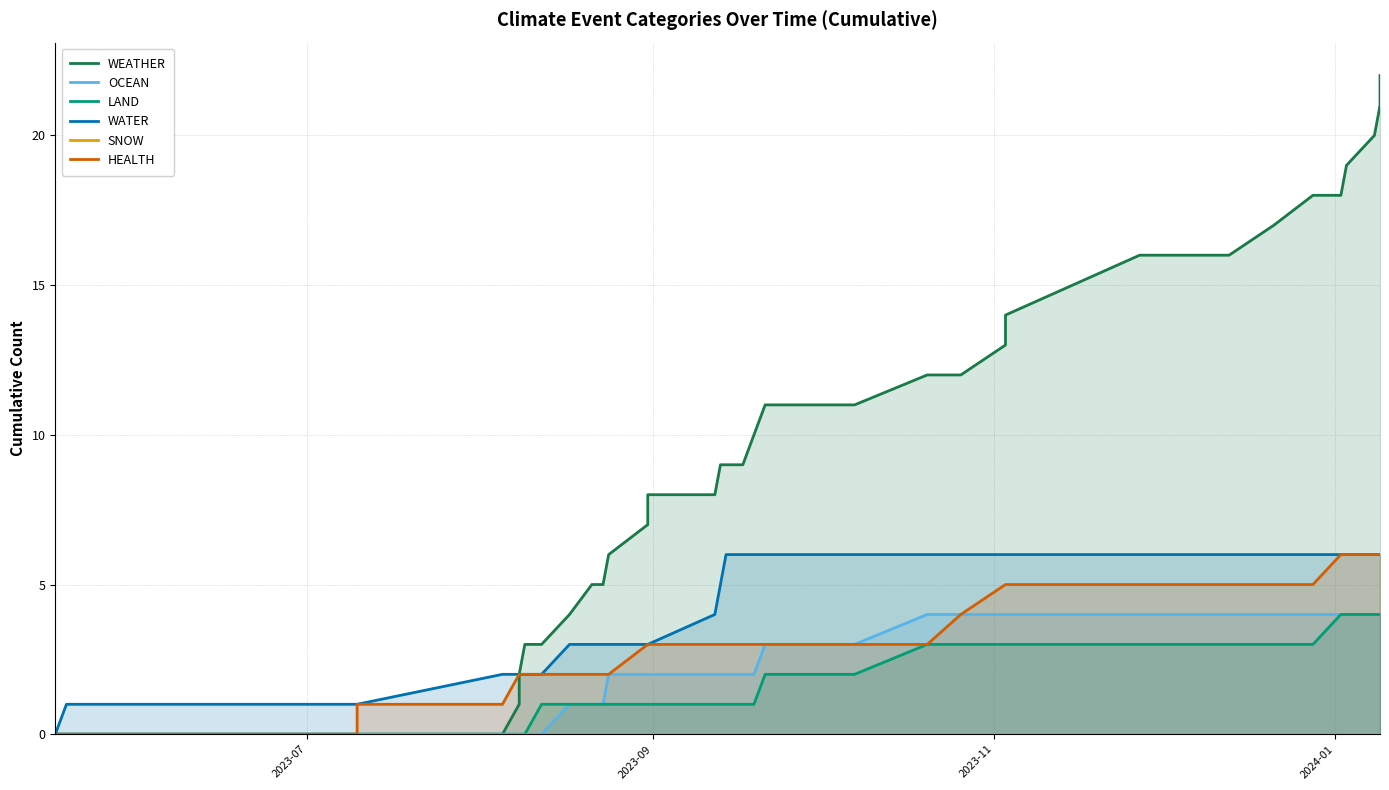

Does the chart display data point markers on the line(s)?

No